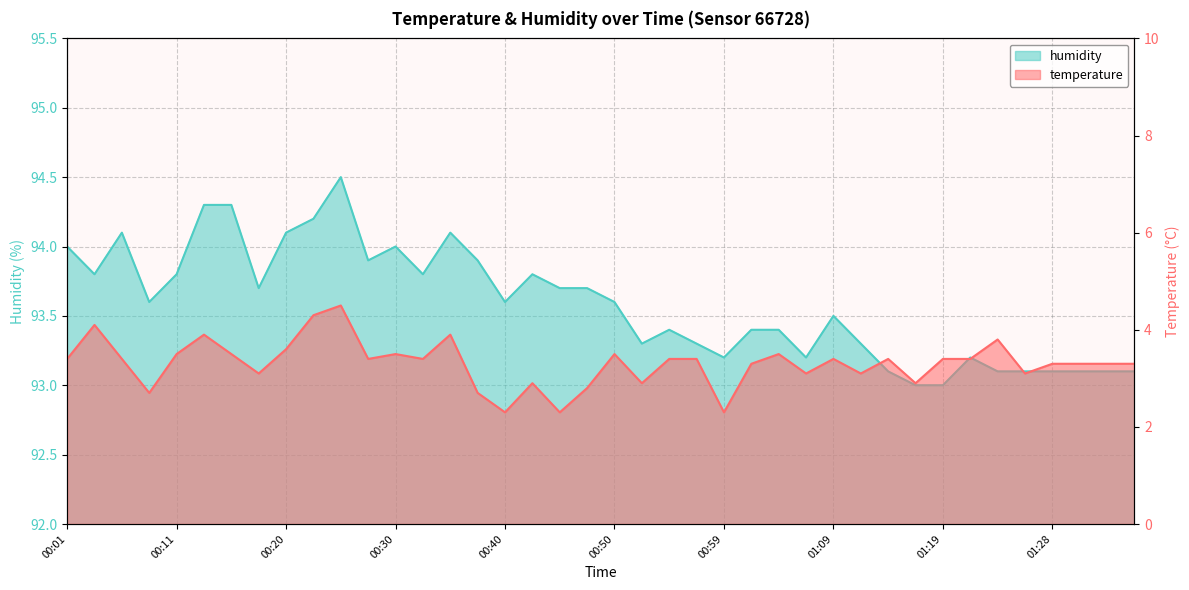

True or false: humidity and temperature intersect in this chart.

False